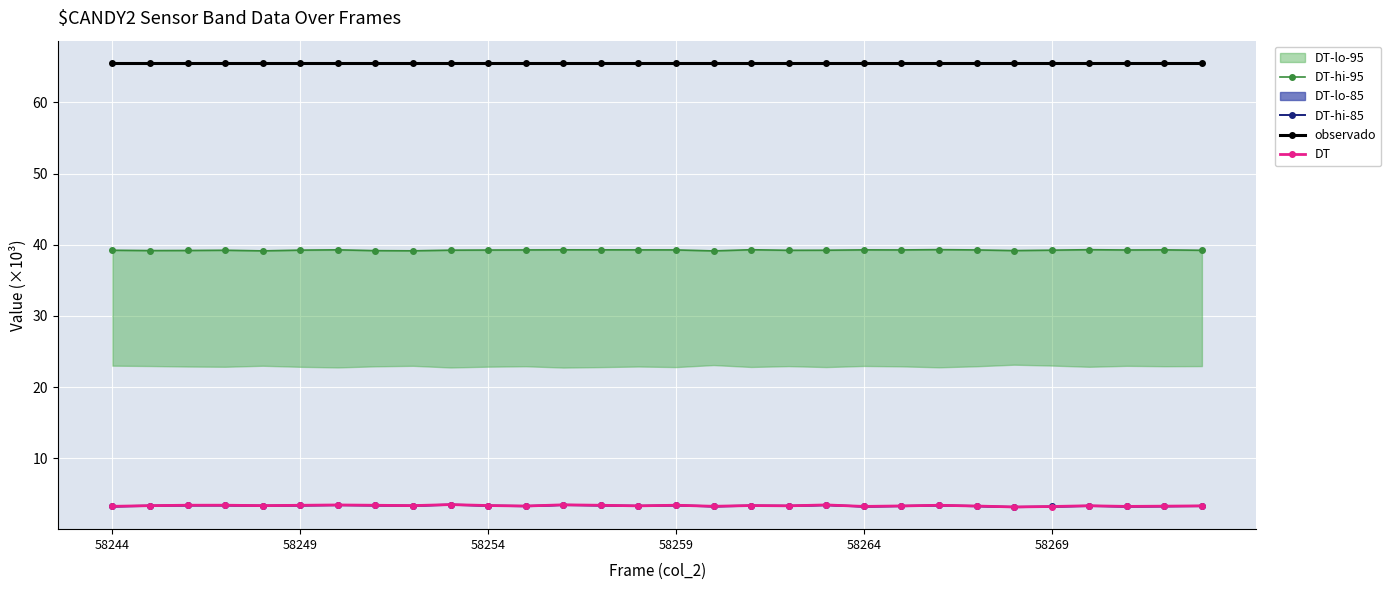

How many lines are shown in the chart?

4